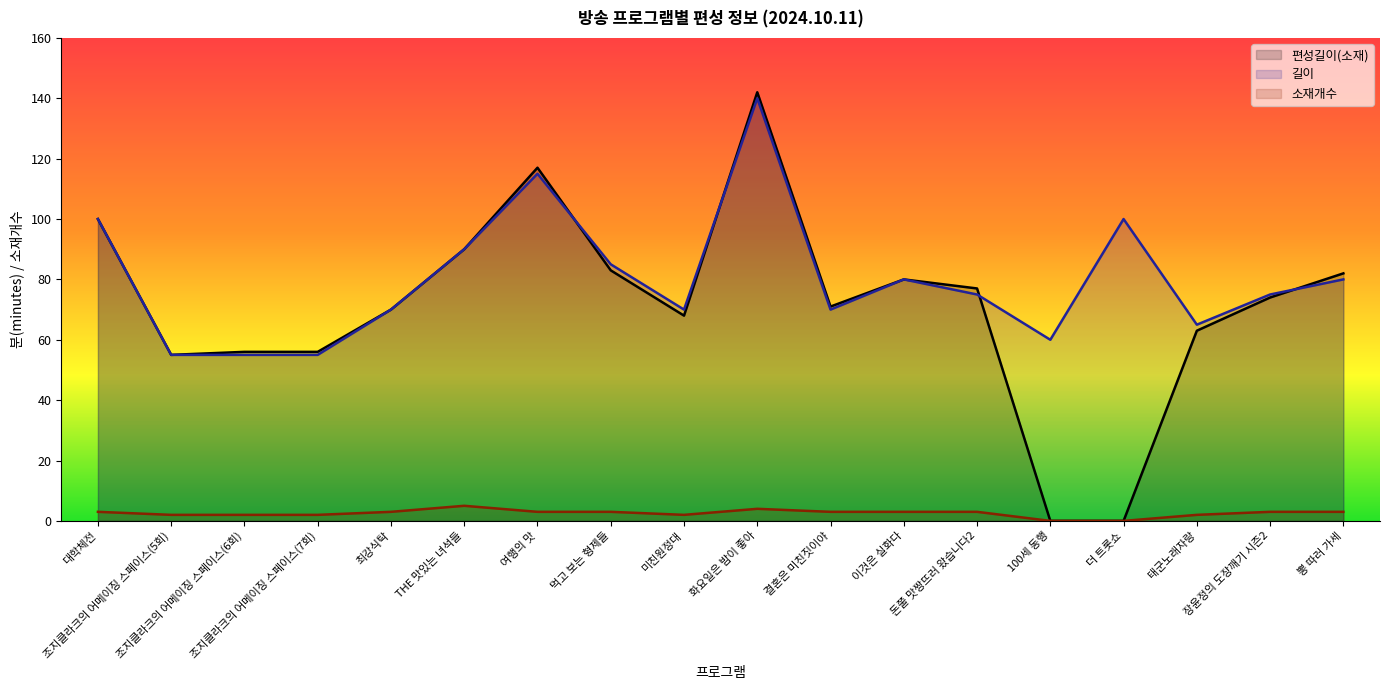

What is the value of the 길이 point at the 4th from the left?

55